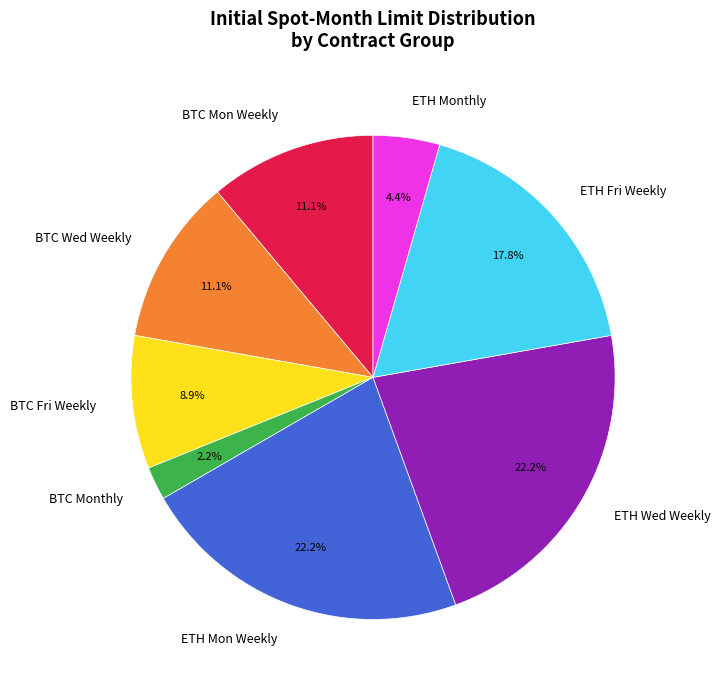

Which has a higher value, BTC Wed Weekly or ETH Monthly?

BTC Wed Weekly